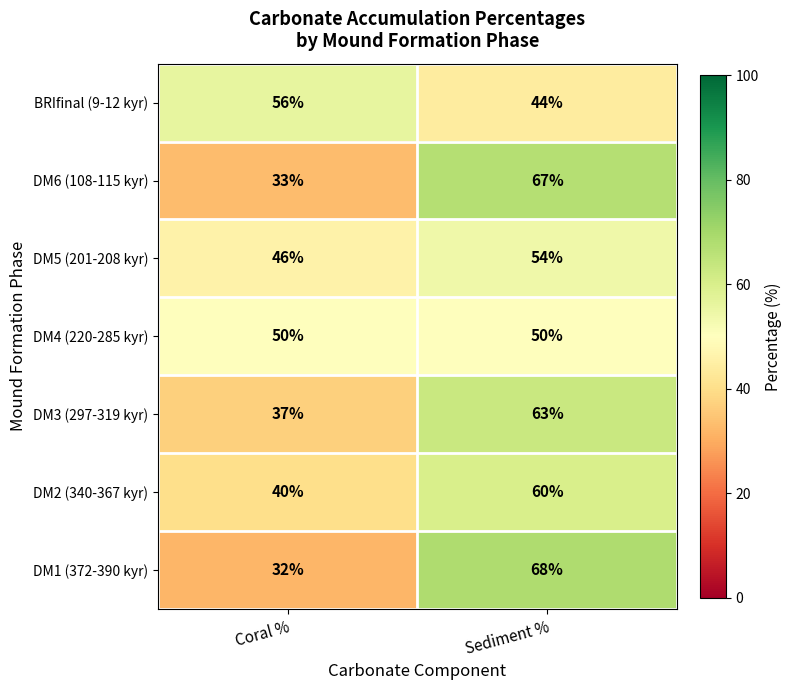

At which category is the sum across all series the highest?

Sediment %